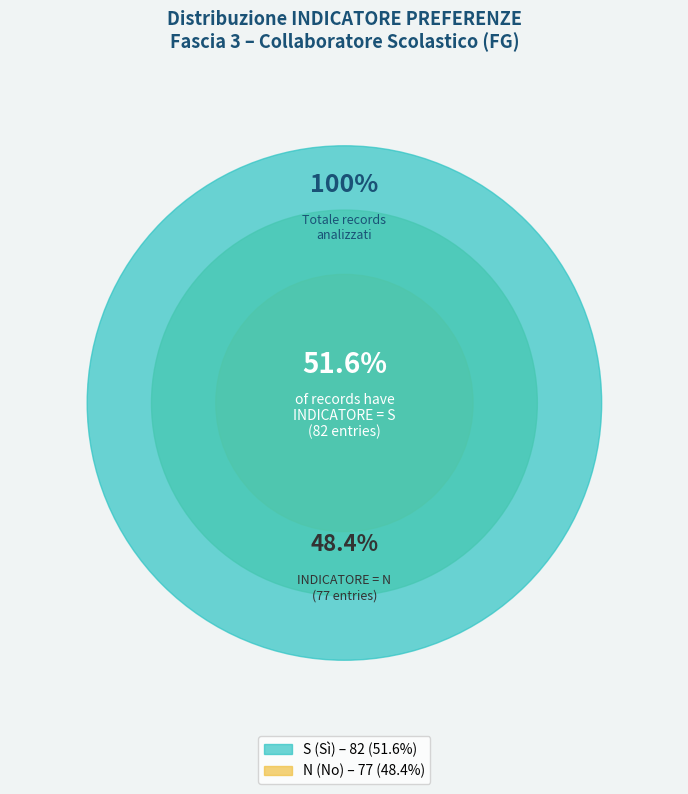

To the nearest percent, what percentage of the pie is N?

48%